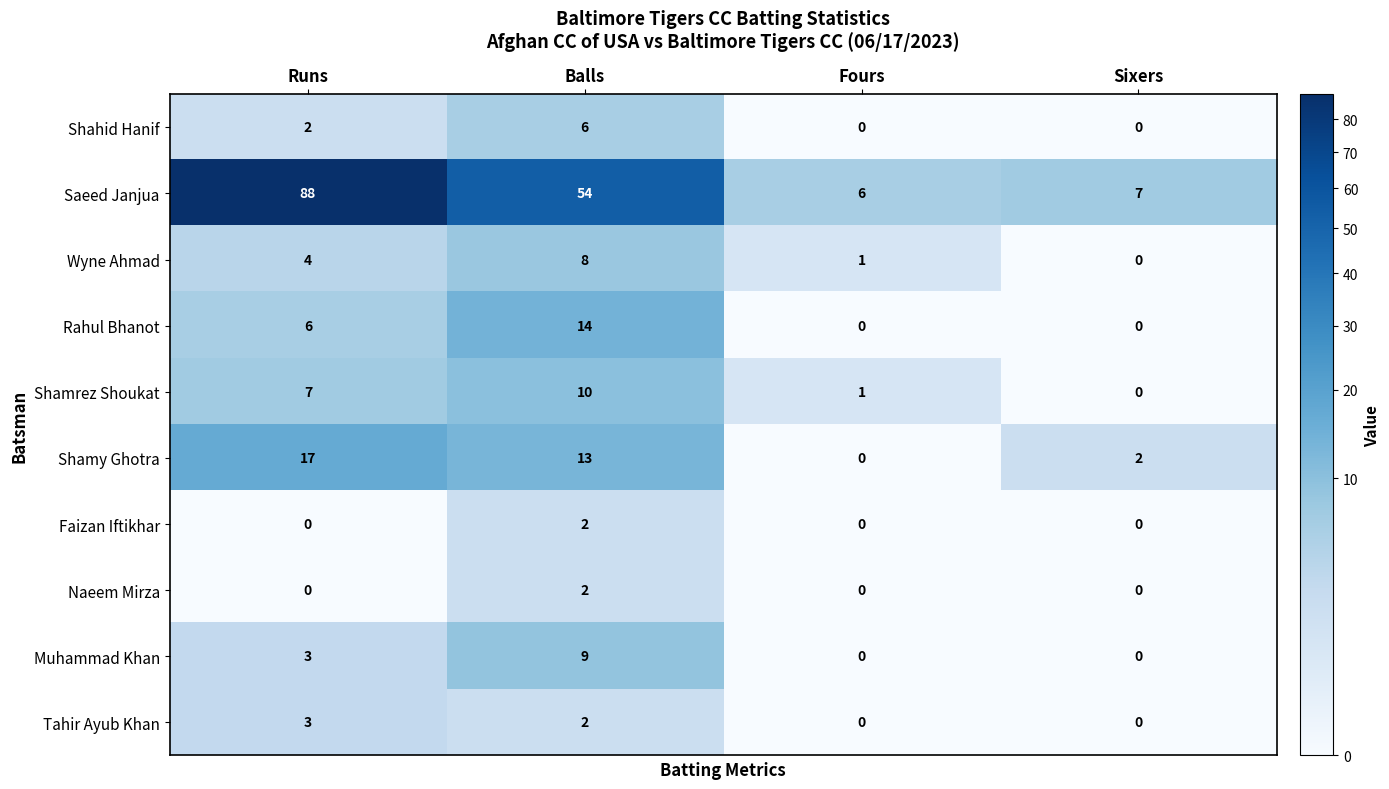

What is the difference between the maximum and minimum values in the Shamrez Shoukat series?

10